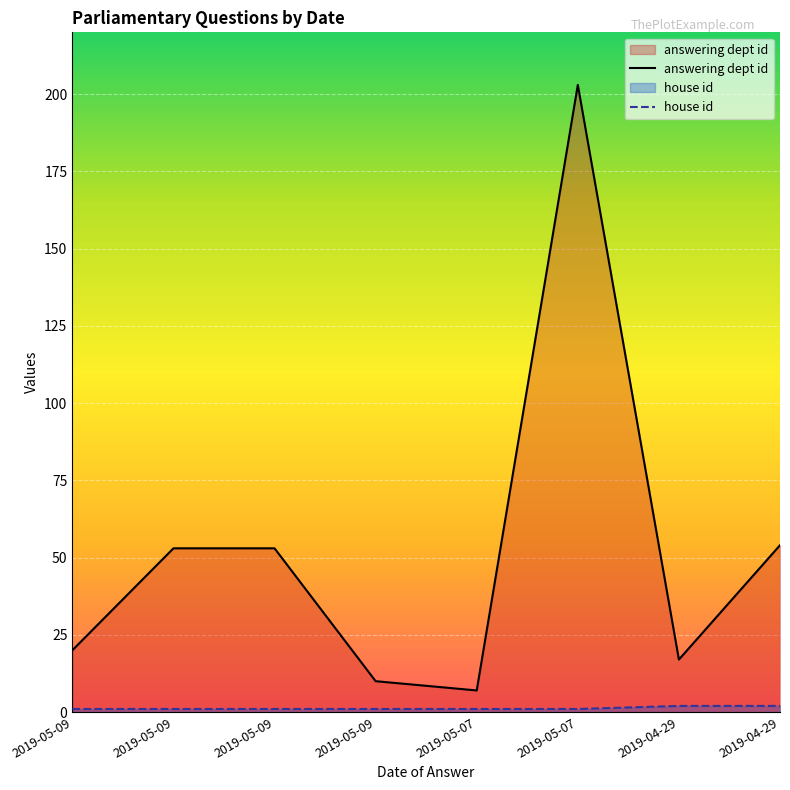

What is the average value of the house id series?

1